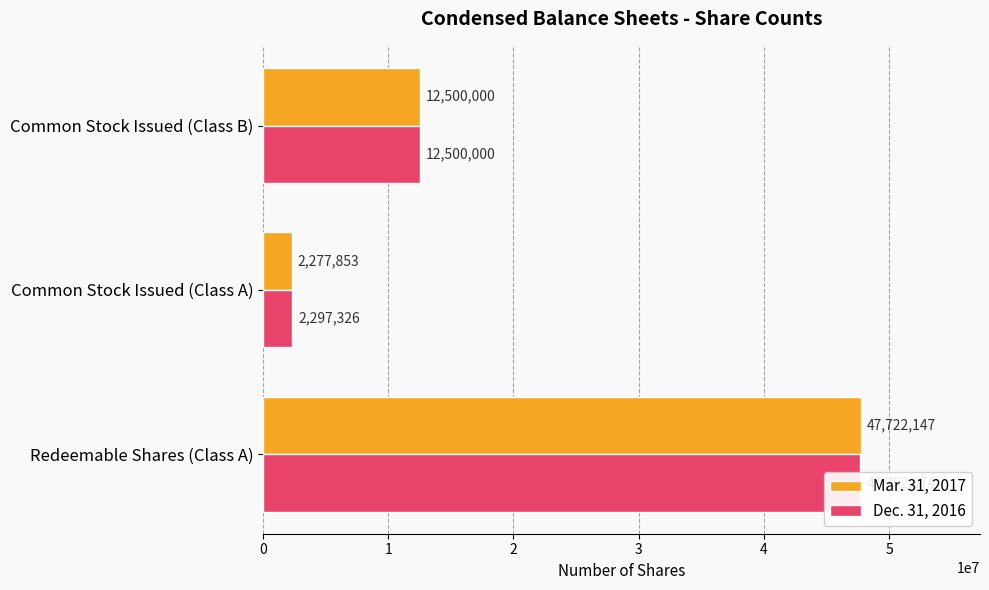

What is the difference between the Dec. 31, 2016 values at Common Stock Issued (Class B) and Redeemable Shares (Class A)?

35202674